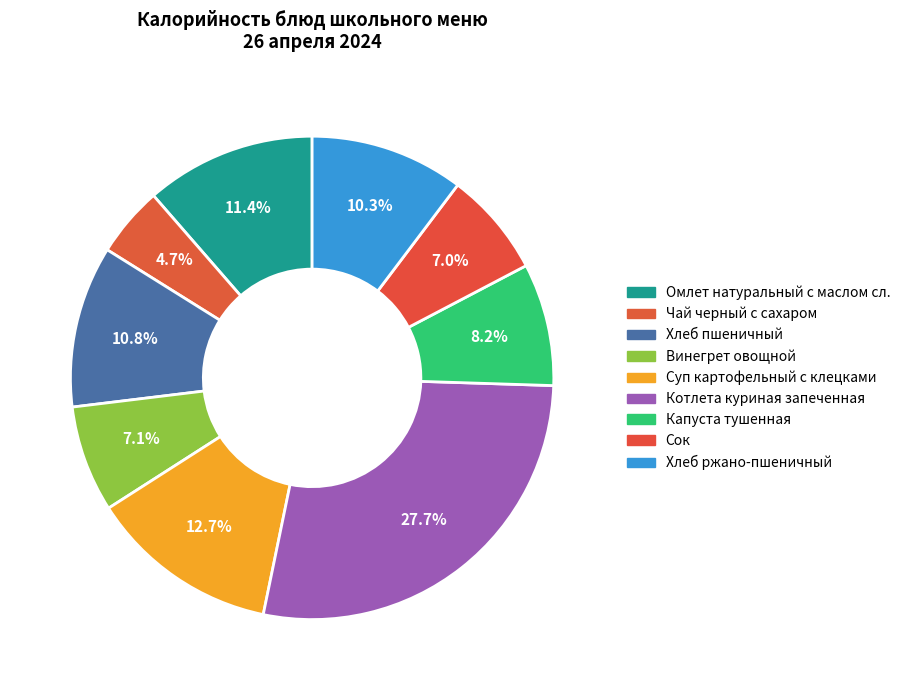

How many segments does this pie chart have?

9